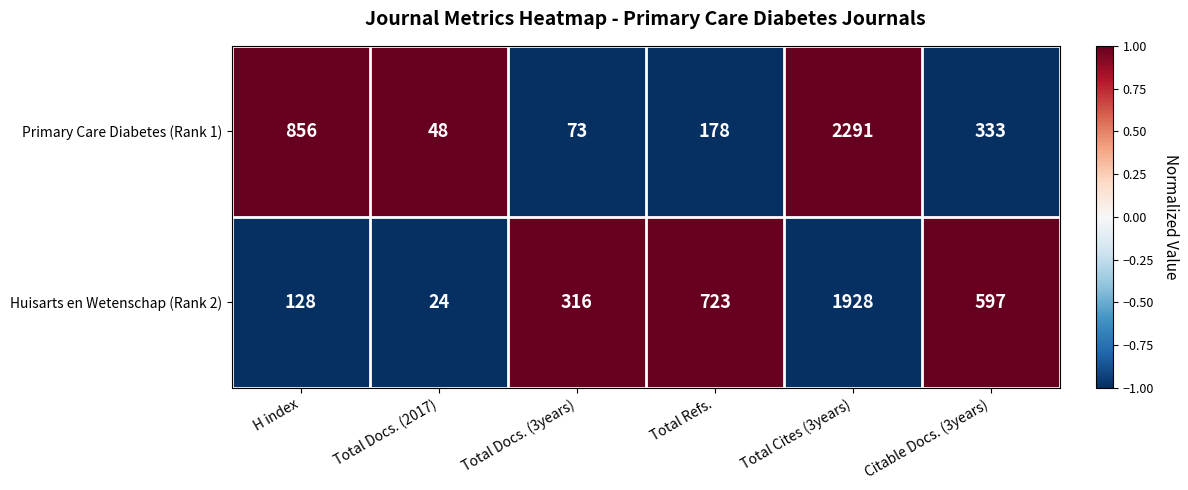

Reading right to left, list all the values displayed in this chart.

Primary Care Diabetes (Rank 1): Citable Docs. (3years)=333	Total Cites (3years)=2291	Total Refs.=178	Total Docs. (3years)=73	Total Docs. (2017)=48	H index=856
Huisarts en Wetenschap (Rank 2): Citable Docs. (3years)=597	Total Cites (3years)=1928	Total Refs.=723	Total Docs. (3years)=316	Total Docs. (2017)=24	H index=128